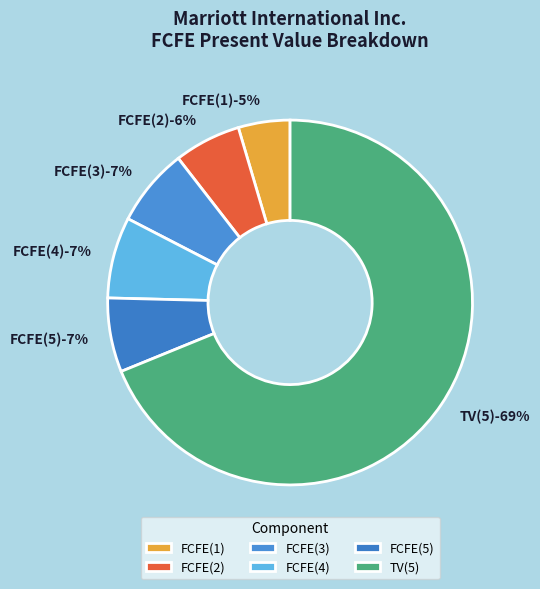

Do TV(5) and FCFE(5) together represent more than half of the pie?

Yes